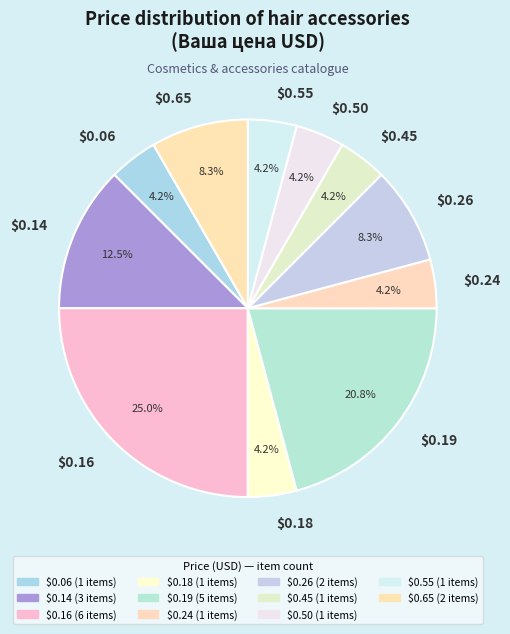

True or false: $0.18 accounts for 4% of the total.

True